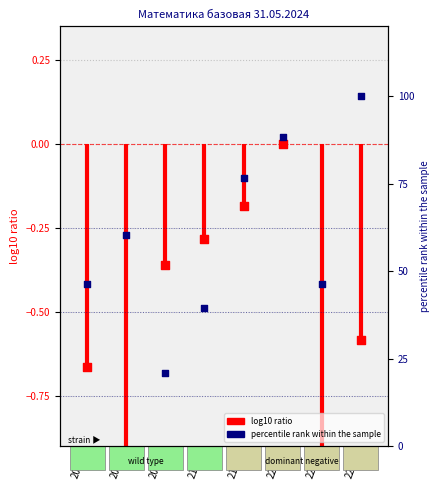

Approximately how many times larger is the value at 2091 compared to 2201?

0.2